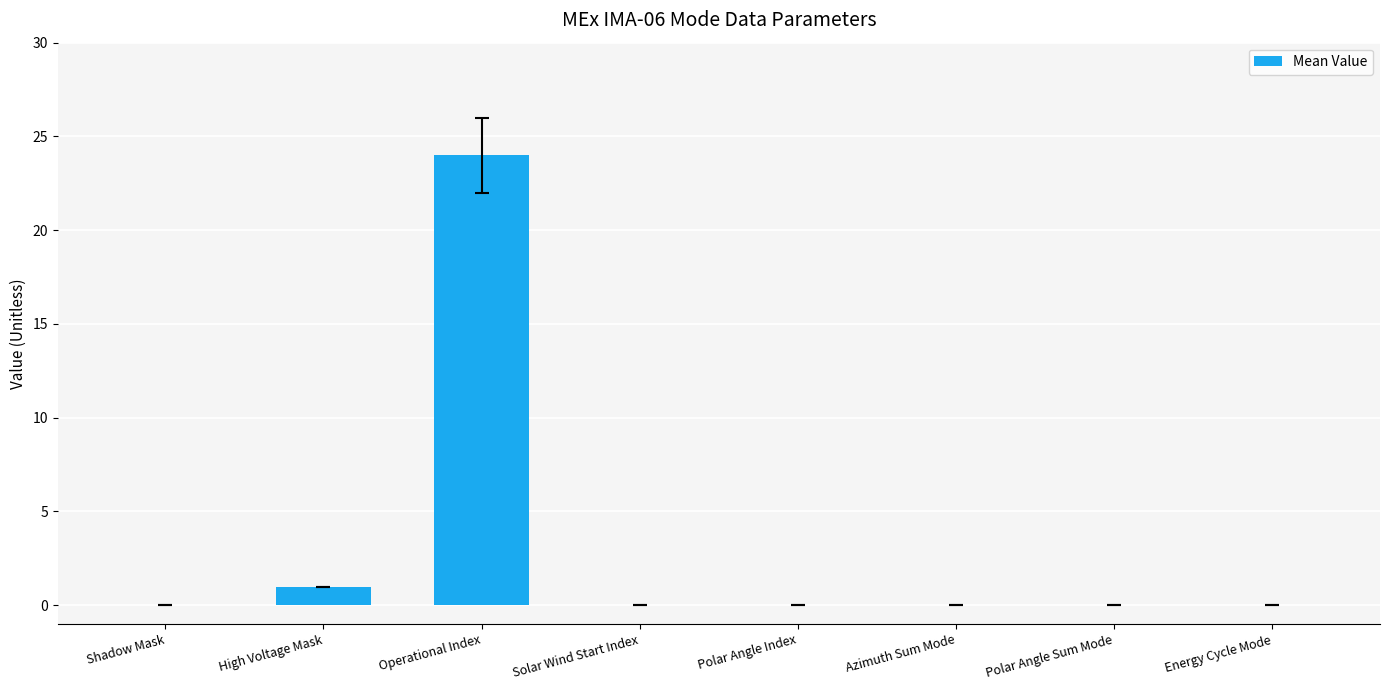

Reading left to right, transcribe all the data shown in this chart.

0	1	24	0	0	0	0	0